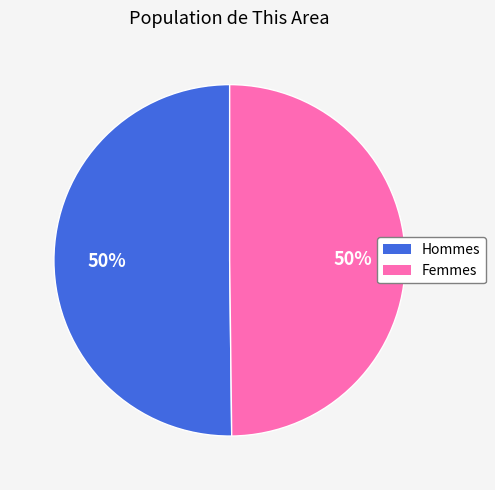

To the nearest percent, what is the average slice percentage?

50%